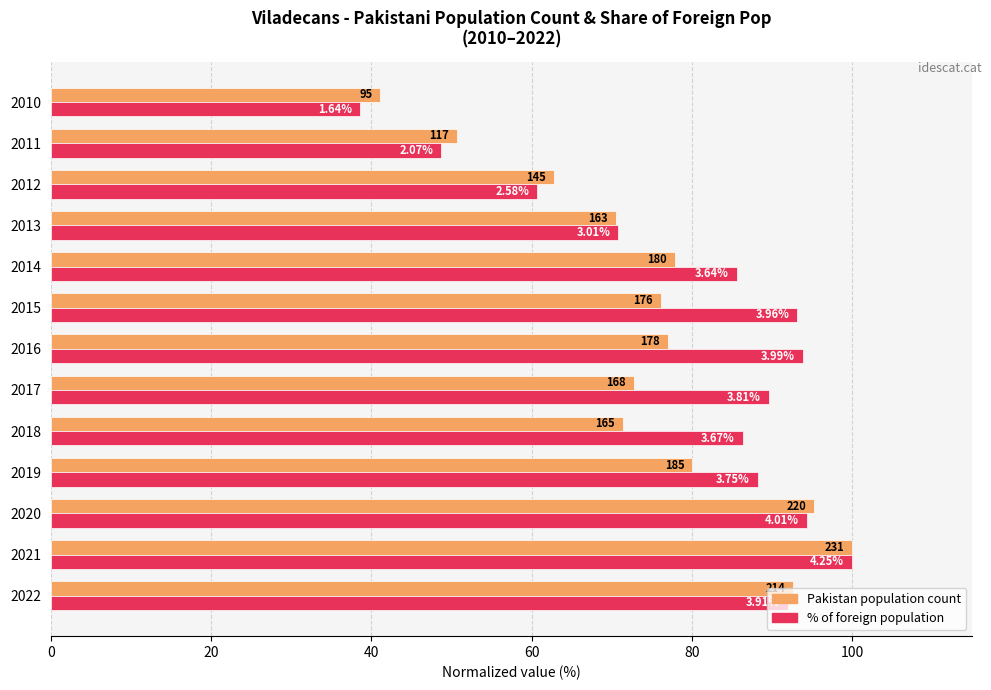

Is it true that Pakistan population count (norm.) equals 29.7 at 2013?

False